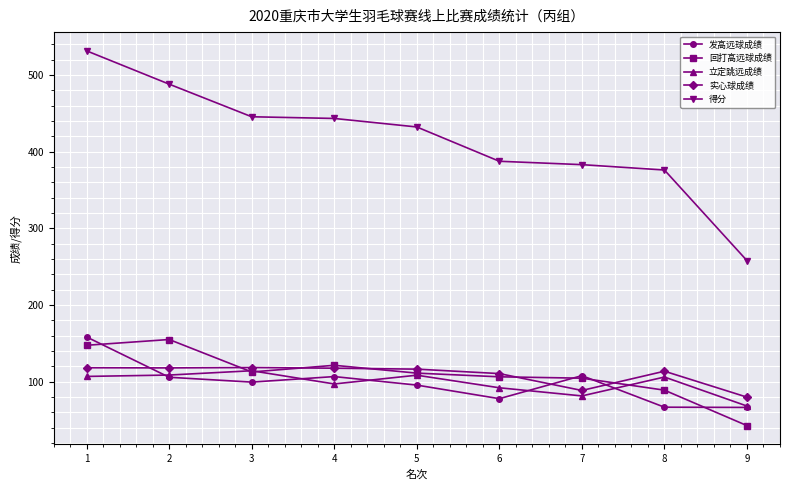

How many data points in 立定跳远成绩 are above 106?

5